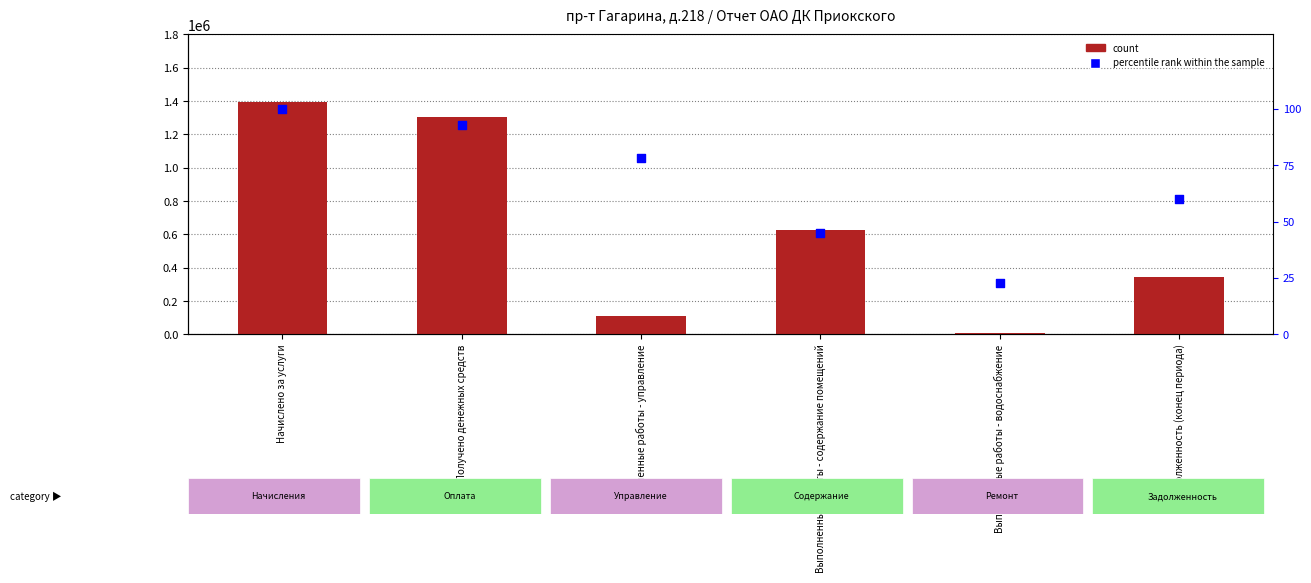

What is the total value across all series at Выполненные работы - водоснабжение?

8313.4